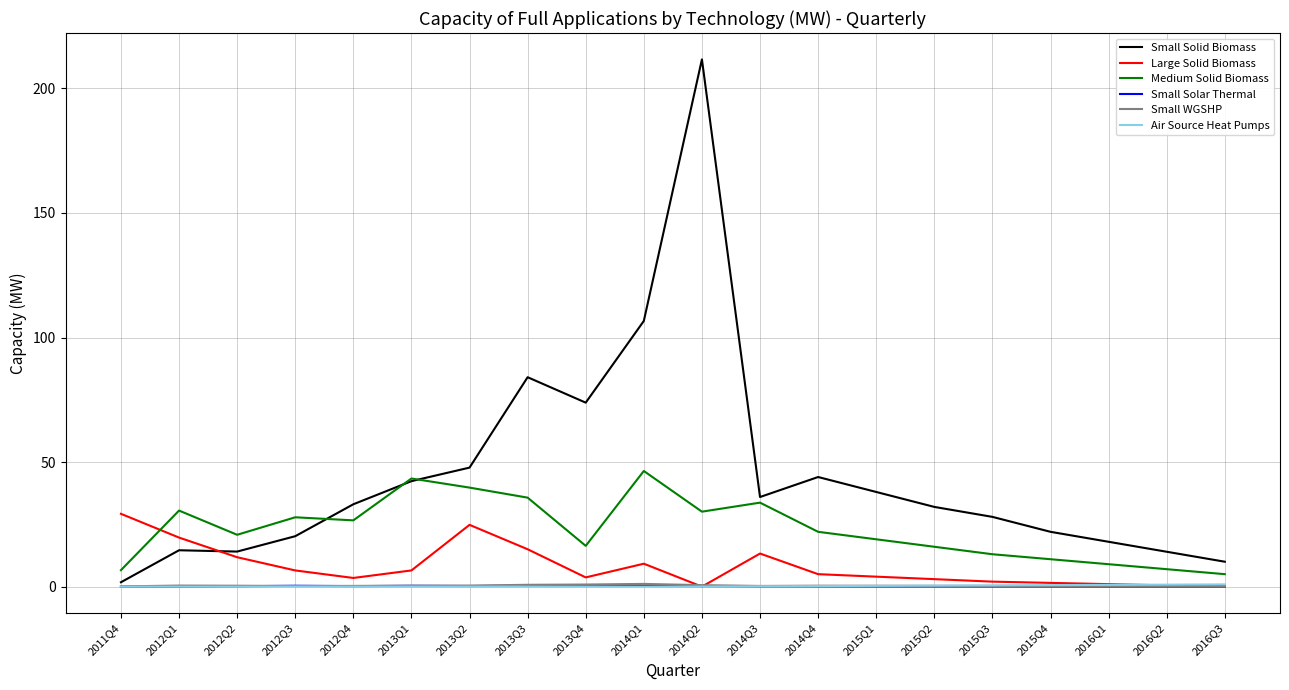

What is the spread (max minus min) of values at 2012Q3?

27.8